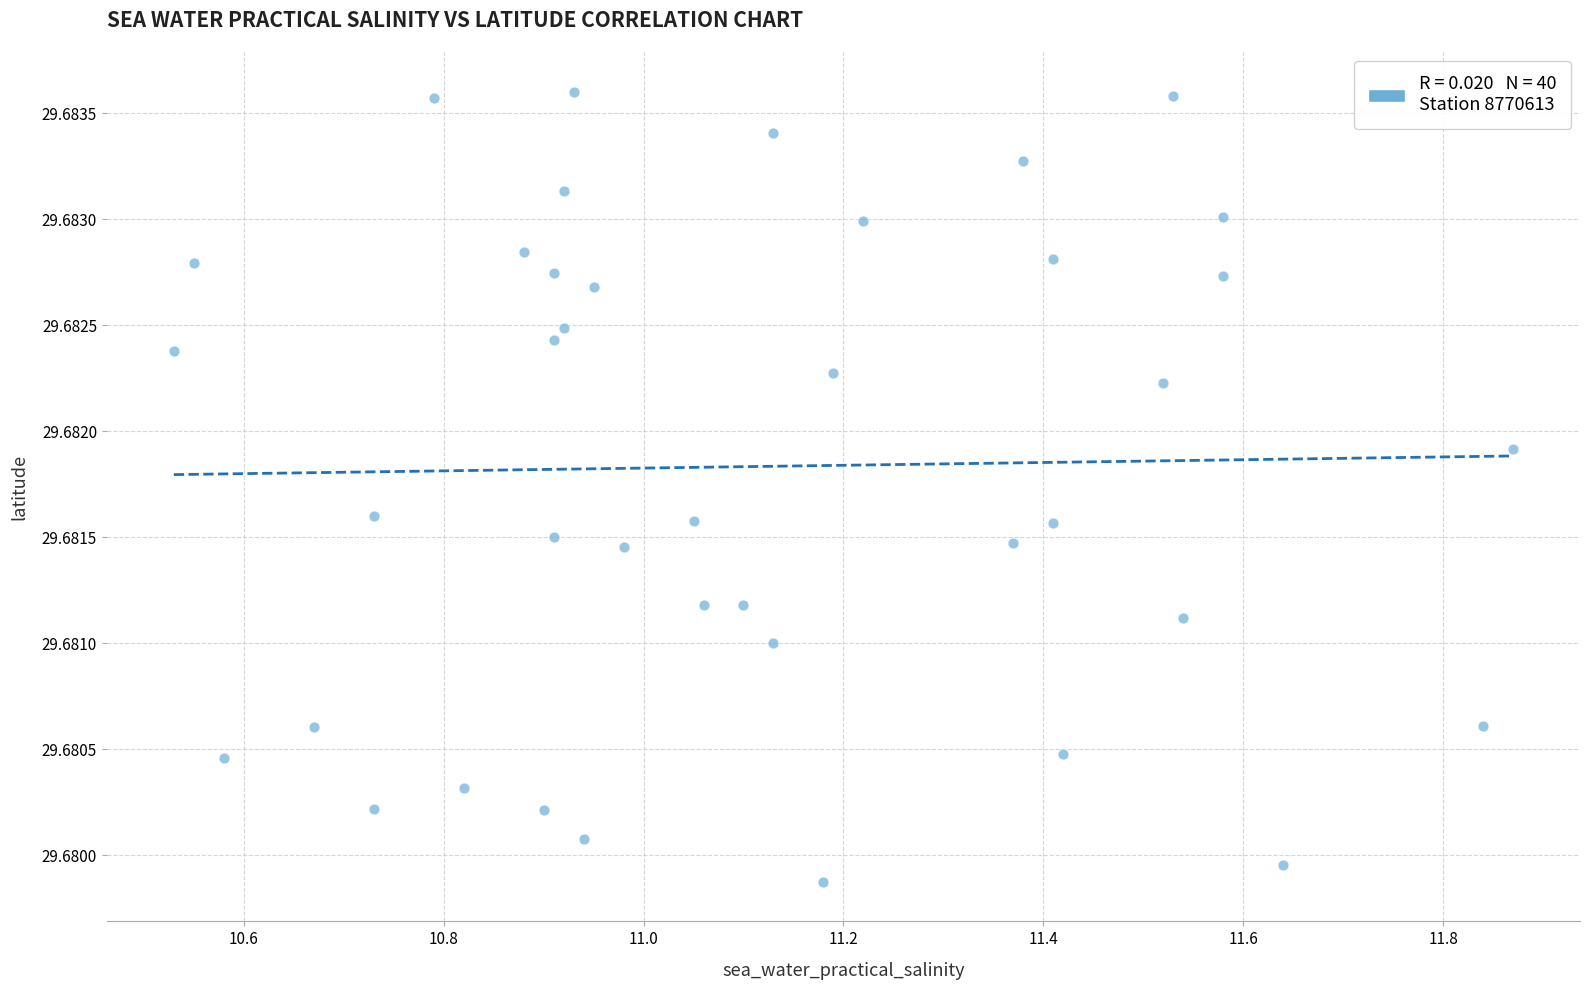

What is the range of X values (max minus min)?

1.3